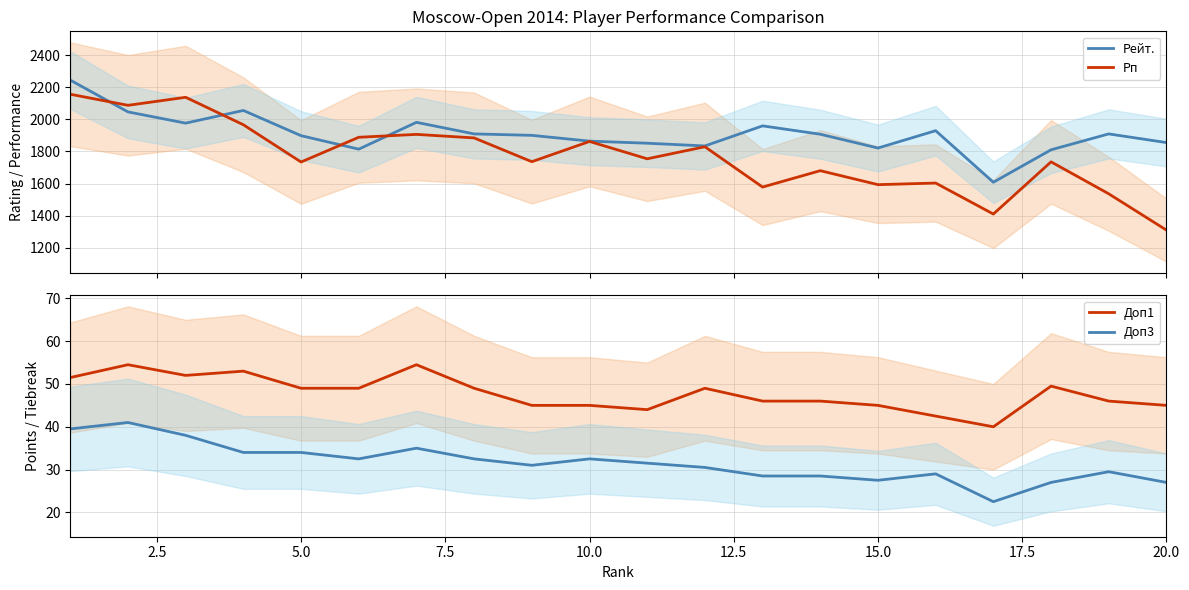

What is the value of the Доп3 point at the 15th from the left?

27.5